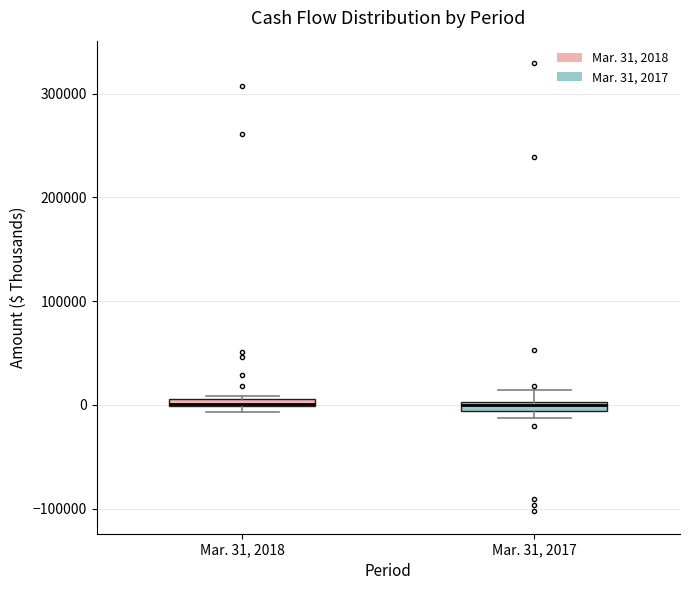

Where is the upper edge of the box for Mar. 31, 2018 on the y-axis? The values are not printed on the chart, so give them approximately, as read against the axis.

10000